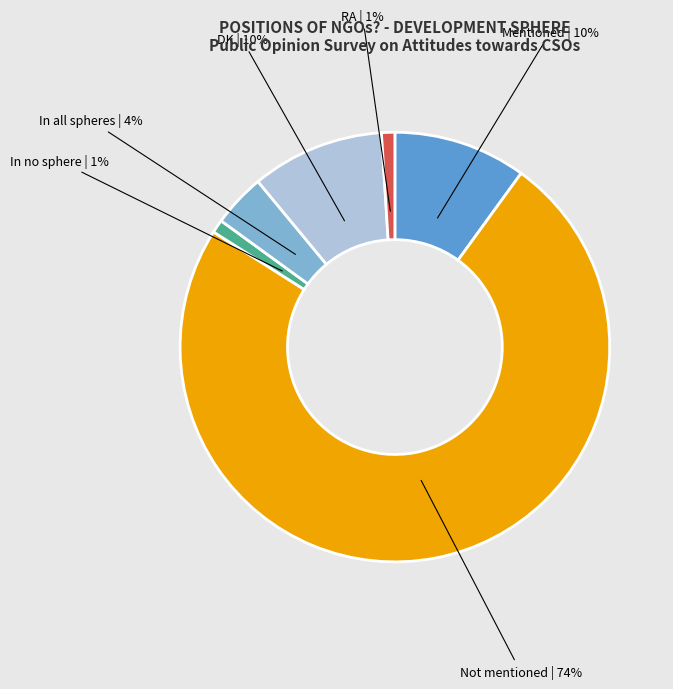

Does In all spheres represent more than half of the total?

No